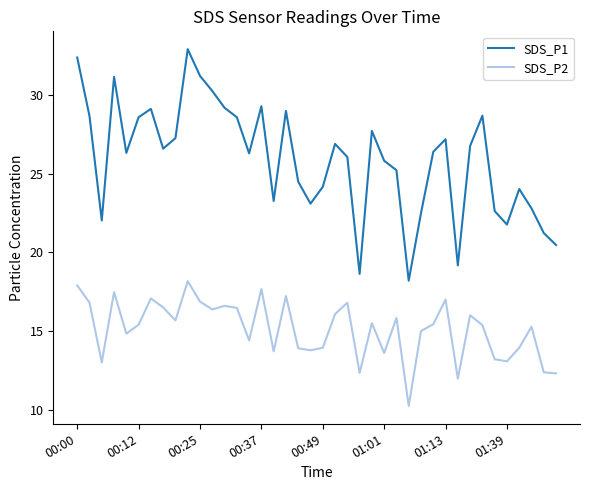

Which series has the largest range (max minus min)?

SDS_P1